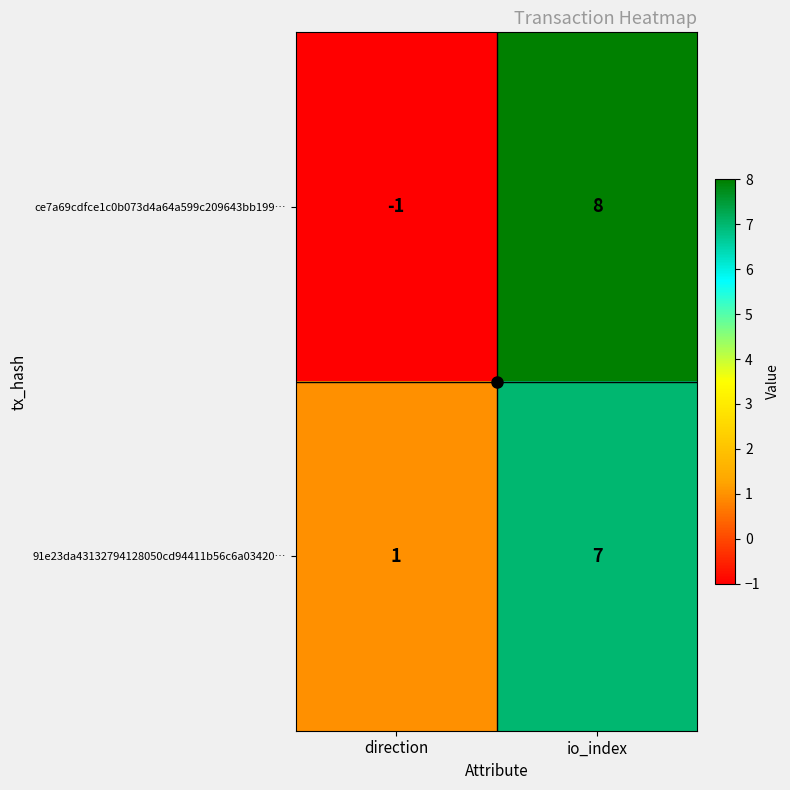

Which series has the largest total across all categories?

91e23da43132794128050cd94411b56c6a03420…